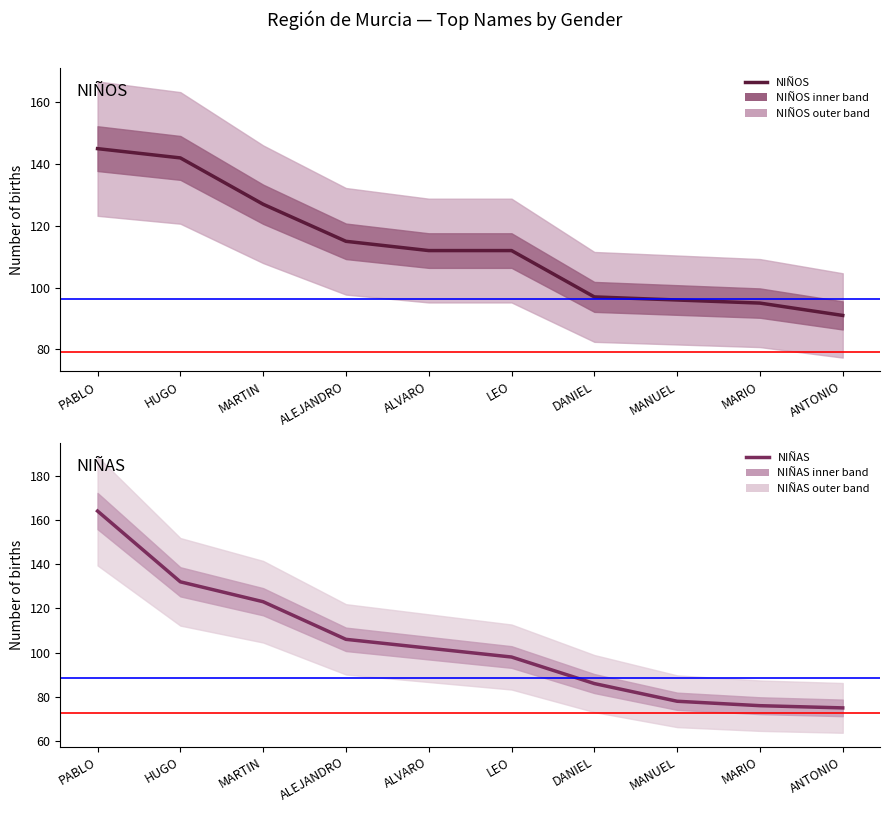

Reading left to right, extract all data points from this chart.

NIÑOS: PABLO=145	HUGO=142	MARTIN=127	ALEJANDRO=115	ALVARO=112	LEO=112	DANIEL=97	MANUEL=96	MARIO=95	ANTONIO=91
NIÑAS: PABLO=164	HUGO=132	MARTIN=123	ALEJANDRO=106	ALVARO=102	LEO=98	DANIEL=86	MANUEL=78	MARIO=76	ANTONIO=75